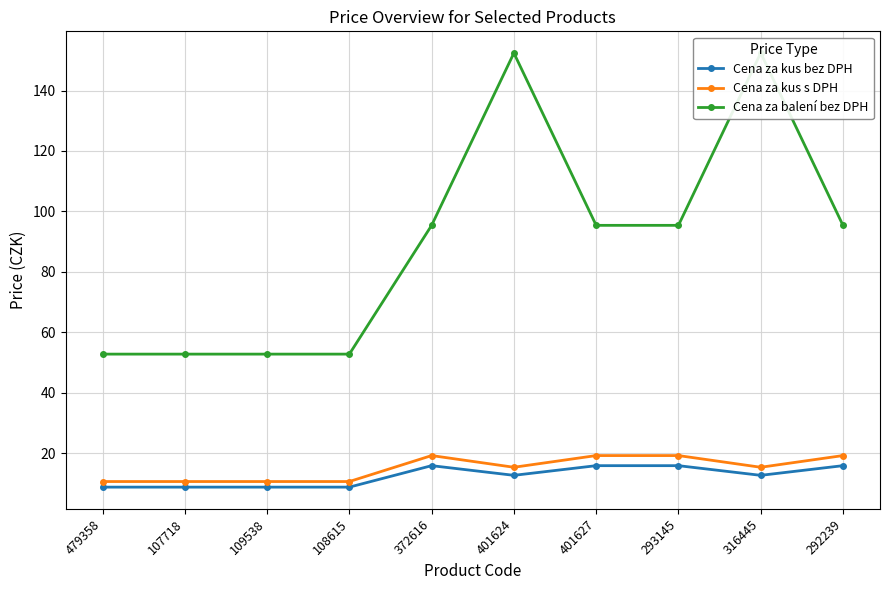

In Cena za kus s DPH, how many points are higher than both neighbors (excluding endpoints)?

1